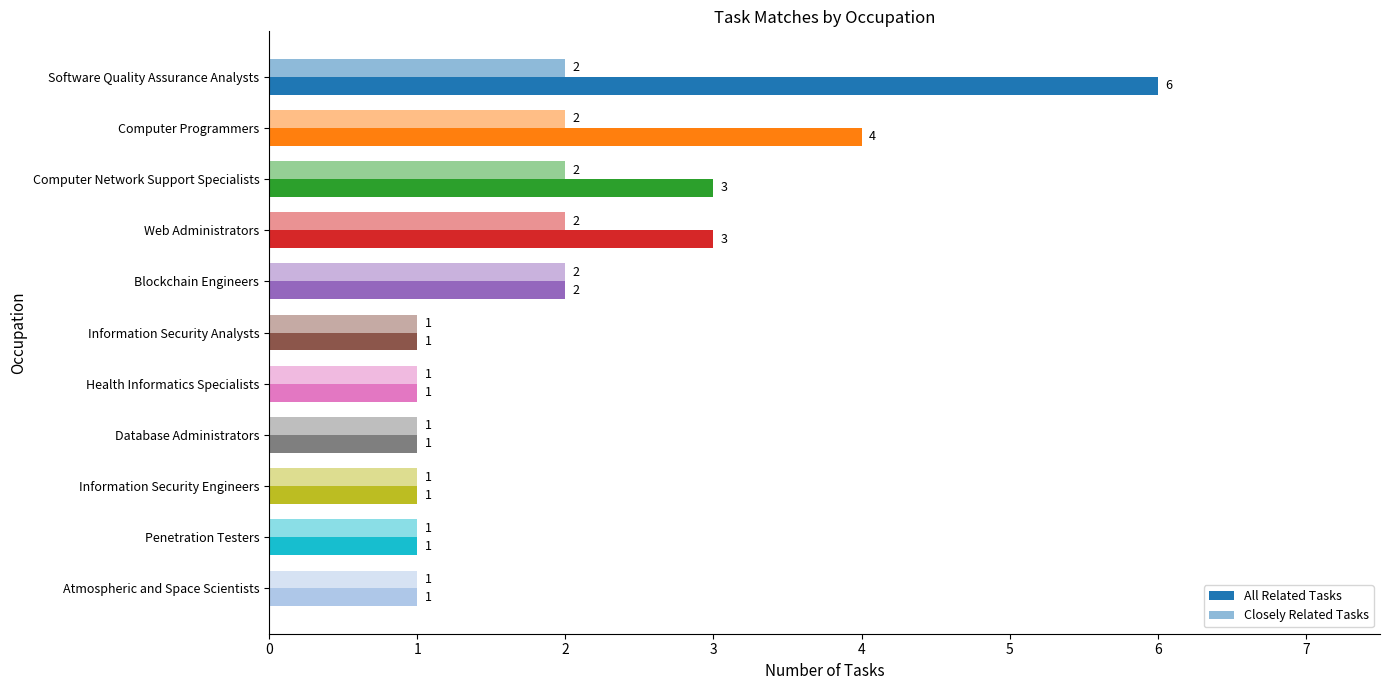

Reading left to right, list all the values displayed in this chart.

All Related Tasks: 6	4	3	3	2	1	1	1	1	1	1
Closely Related Tasks: 2	2	2	2	2	1	1	1	1	1	1